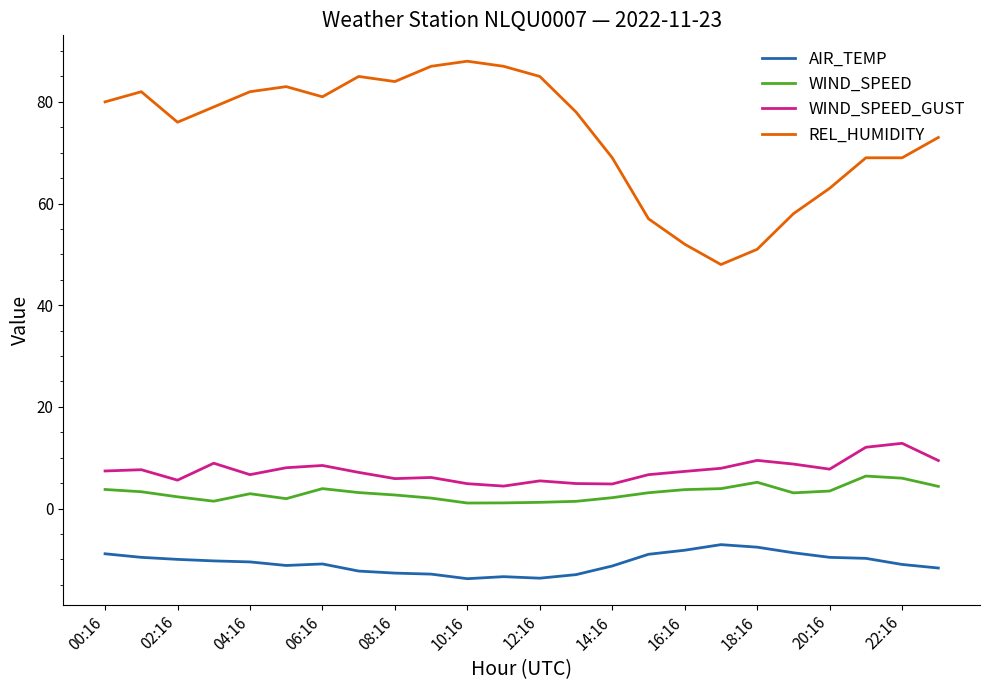

What is the maximum value for REL_HUMIDITY?

88.0